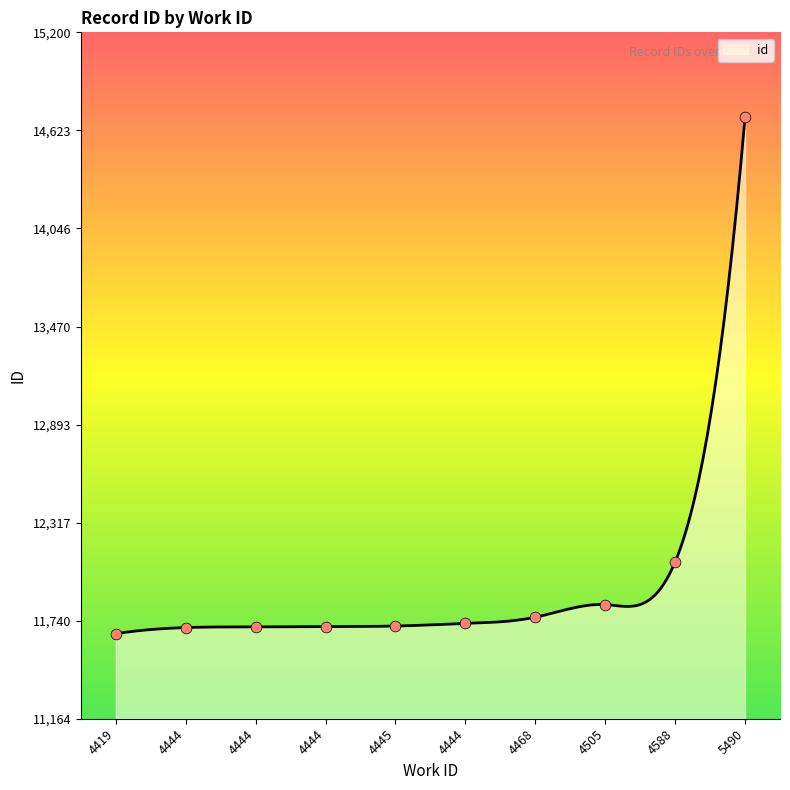

Approximately how many times larger is the value at 4588 compared to 4505?

1.0